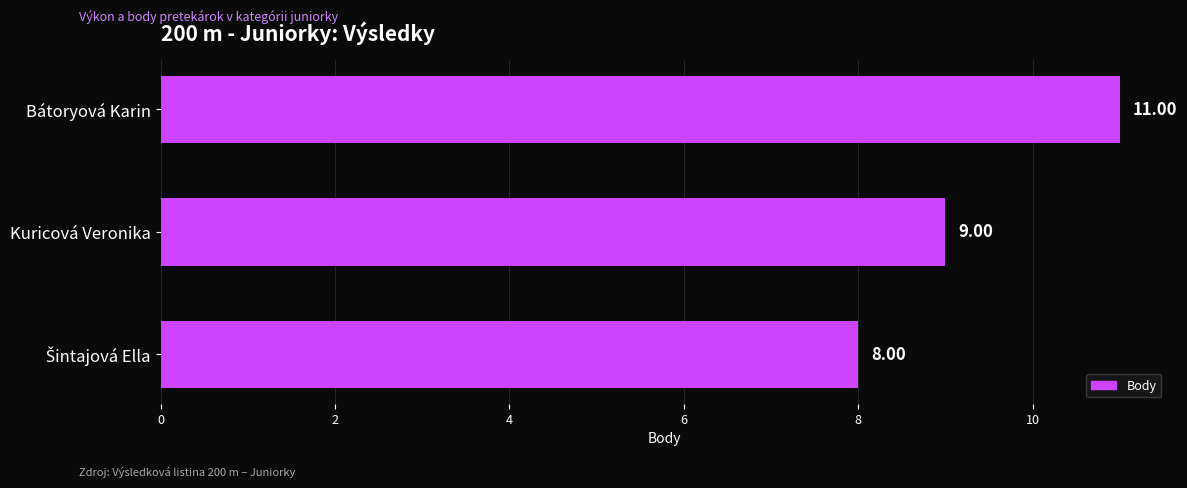

What is the label of the 2nd bar from the bottom?

Kuricová Veronika